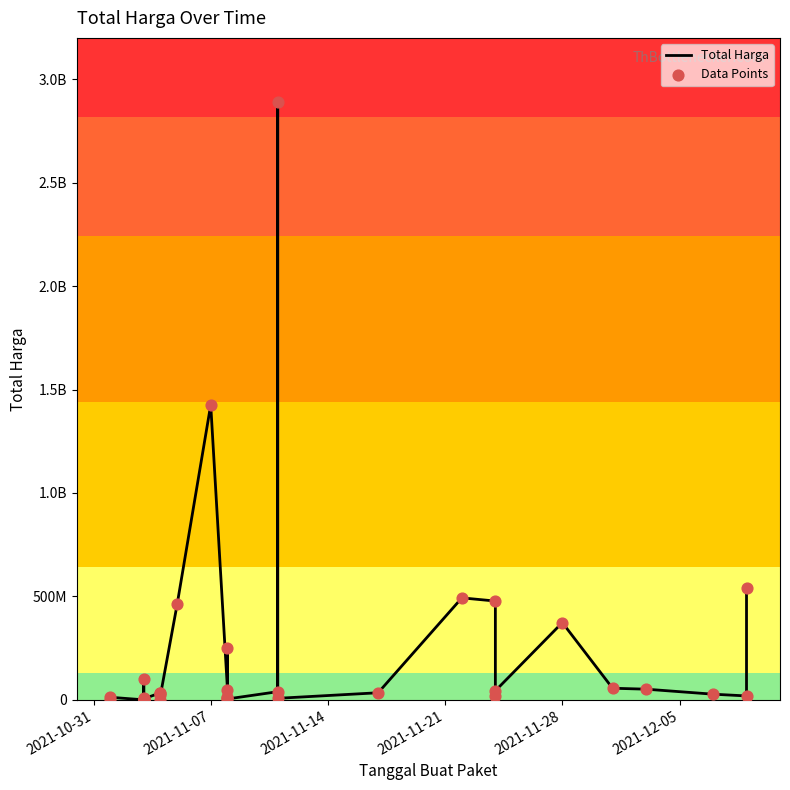

Which series reaches the maximum Y coordinate?

Total Harga